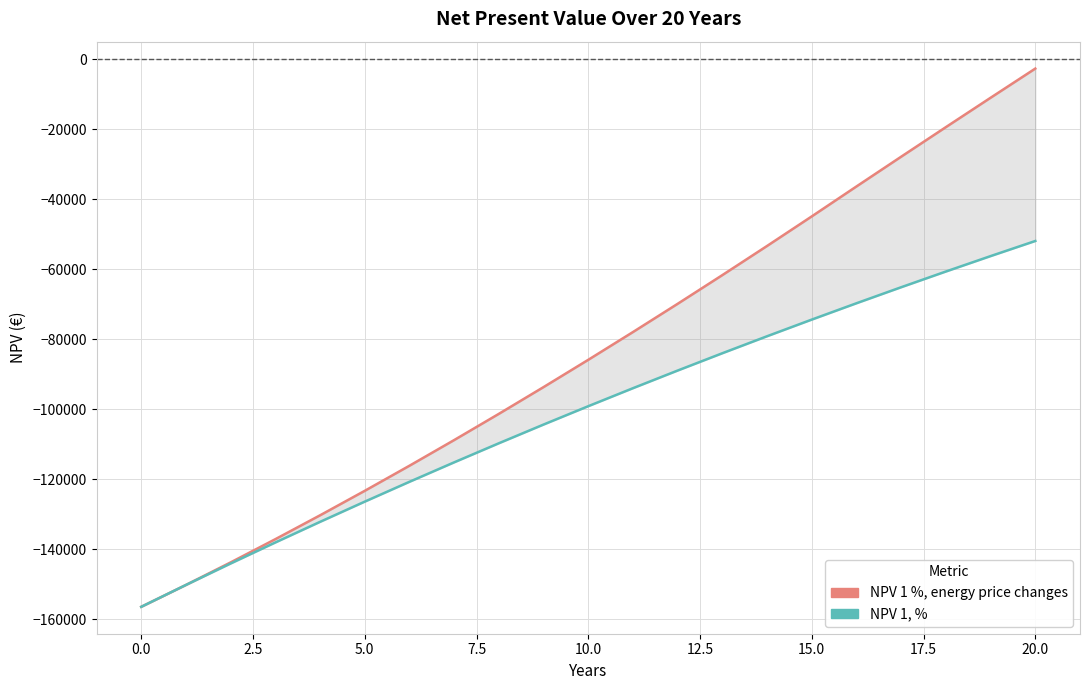

Rank the series by their average value, from highest to lowest.

NPV 1 %, energy price changes, NPV 1, %